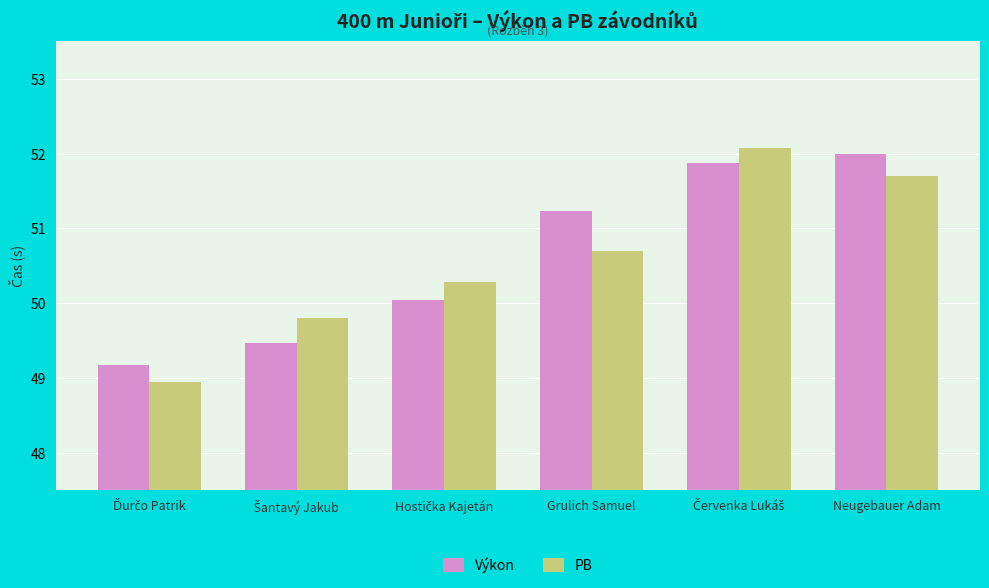

List the series in order of their peak value, lowest first.

Výkon, PB